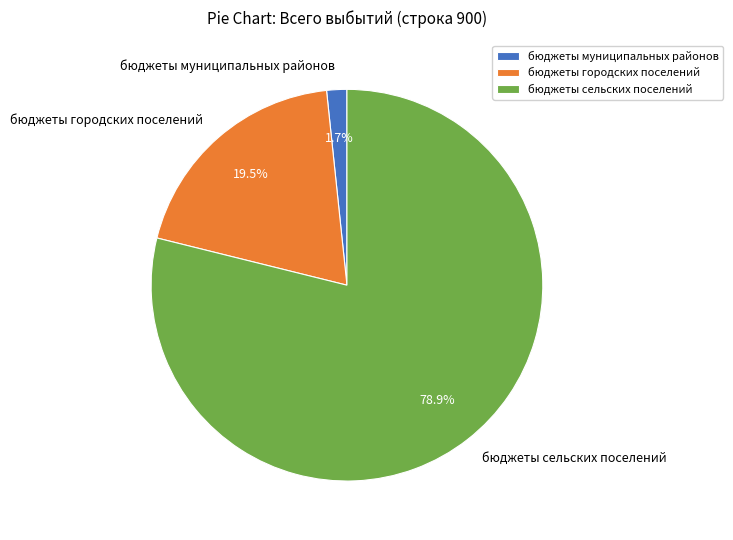

What is the smallest slice in the pie chart?

бюджеты муниципальных районов